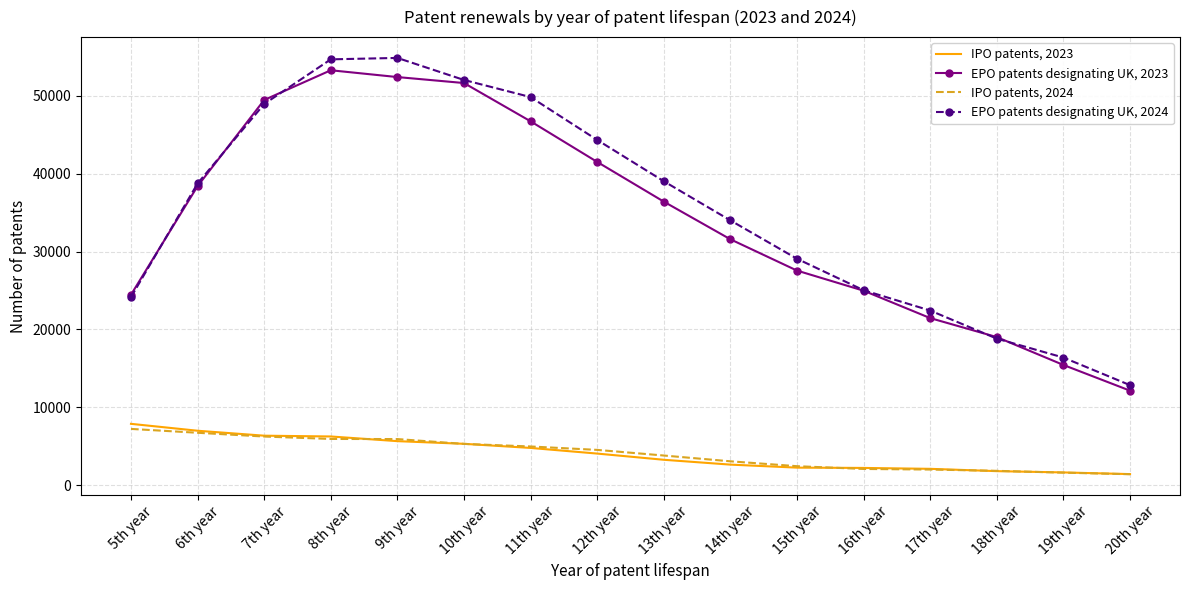

The value of EPO patents designating UK, 2023 at 14th year is 31579. True or false?

True